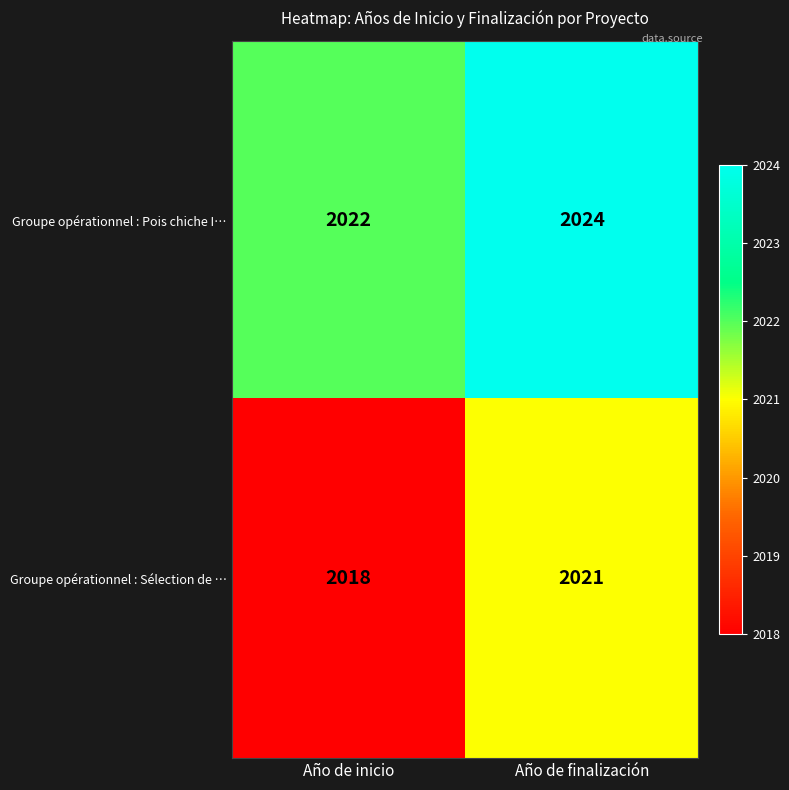

What is the sum of the Groupe opérationnel : Sélection de … values at Año de finalización and Año de inicio?

4039